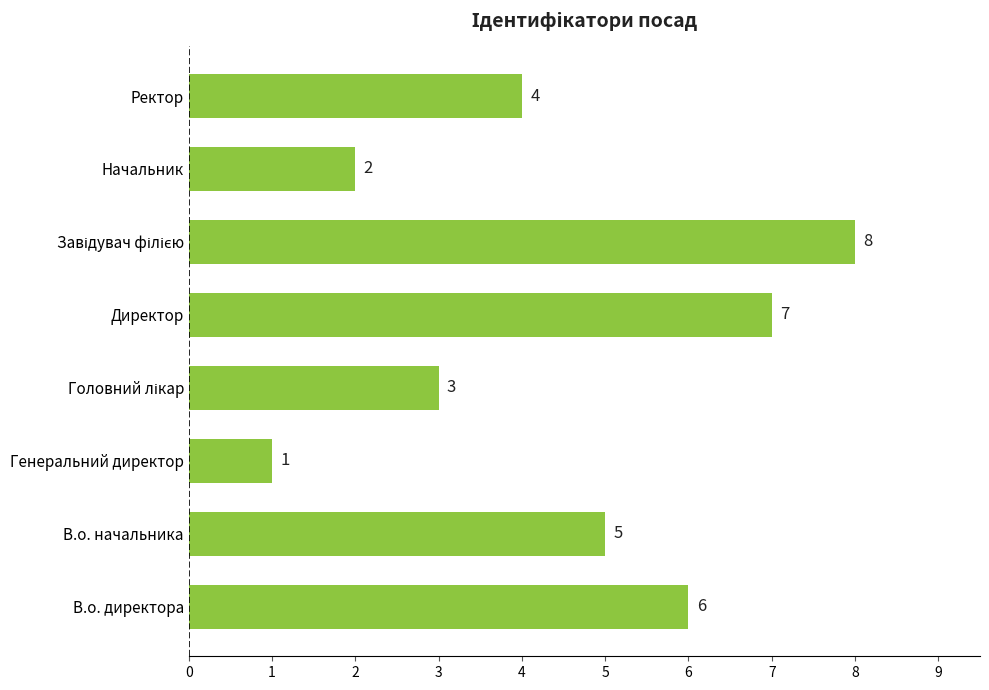

What is the change in value from В.о. начальника to Начальник?

-3